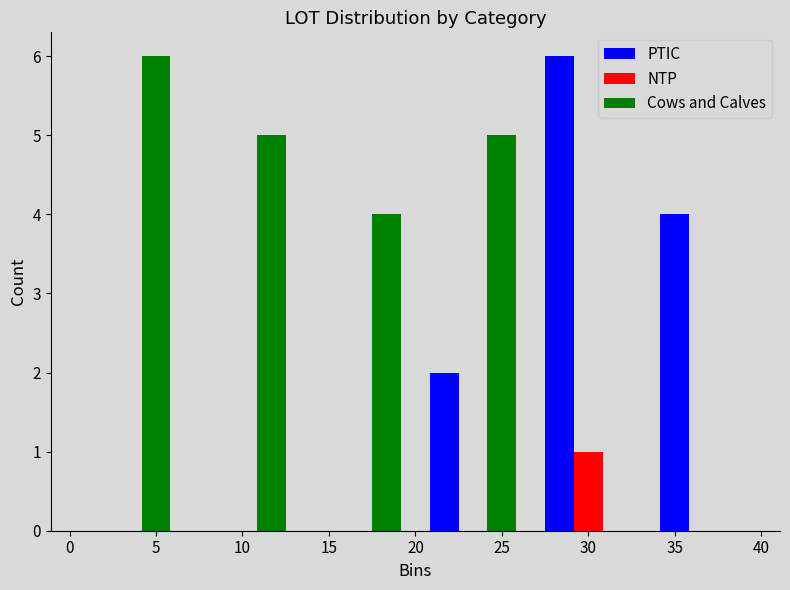

Reading left to right, list every range on the x-axis with the height of the bar of each series over it. Neither the bar edges nor the heights are printed on the chart, so give them approximately, as read against the axes.

0.0 to 6.5: PTIC=0	NTP=0	Cows and Calves=6
6.5 to 13.5: PTIC=0	NTP=0	Cows and Calves=5
13.5 to 20.0: PTIC=0	NTP=0	Cows and Calves=4
20.0 to 26.5: PTIC=2	NTP=0	Cows and Calves=5
26.5 to 33.5: PTIC=6	NTP=1	Cows and Calves=0
33.5 to 40.0: PTIC=4	NTP=0	Cows and Calves=0